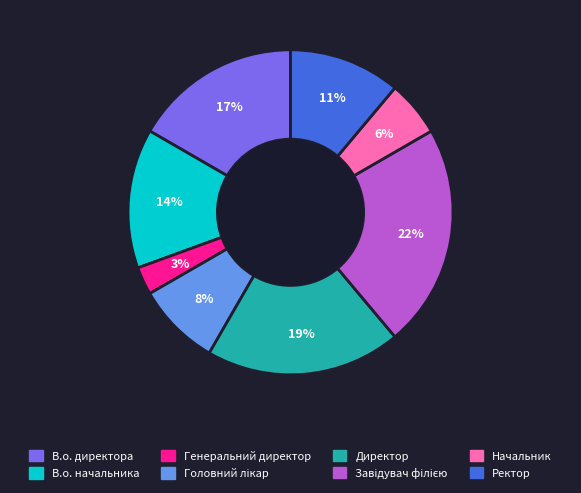

Combined, do Генеральний директор and Директор account for over 50%?

No